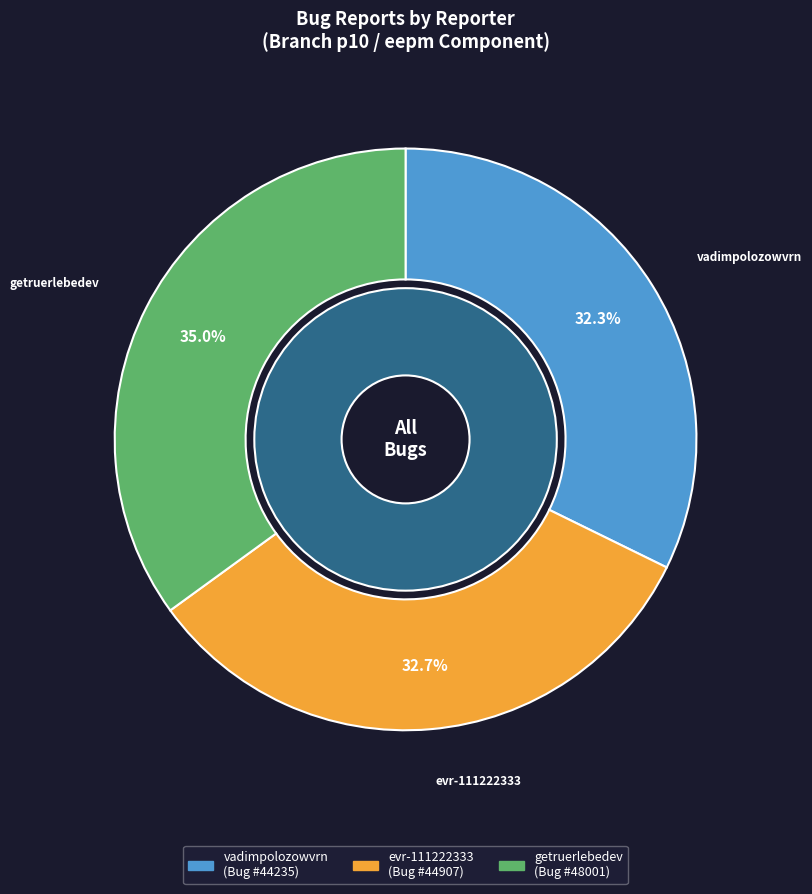

Does evr-111222333 account for over 50% of the chart?

No